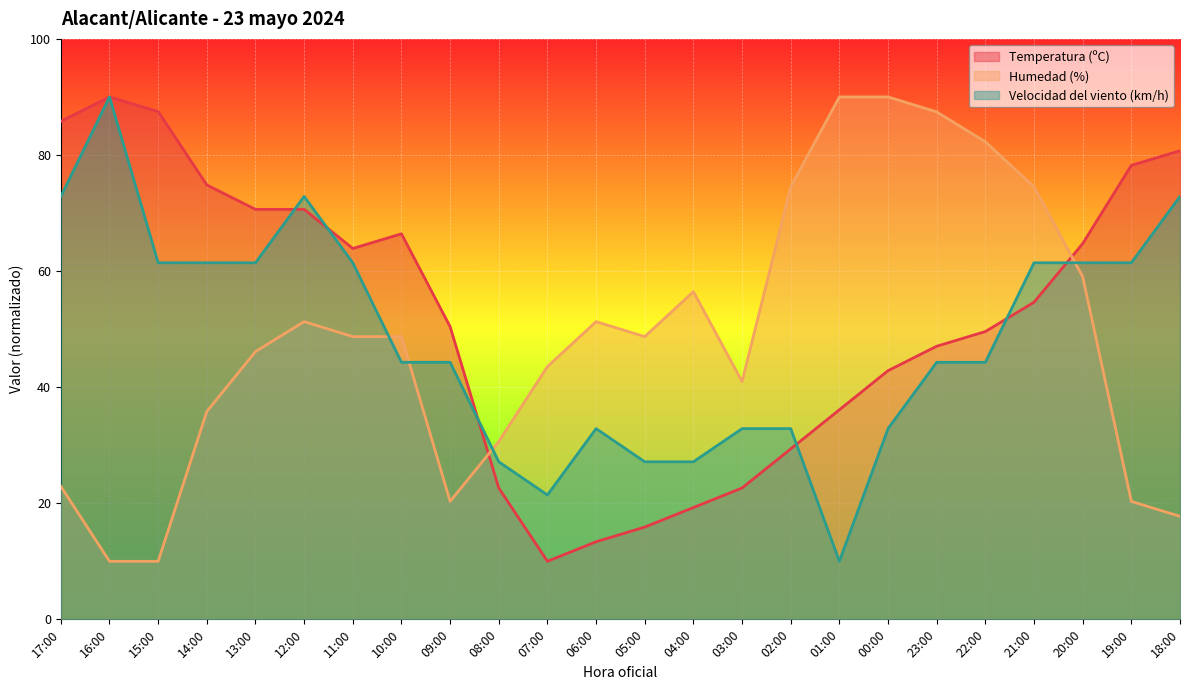

Read the Humedad (%) value at 12:00.

51.3